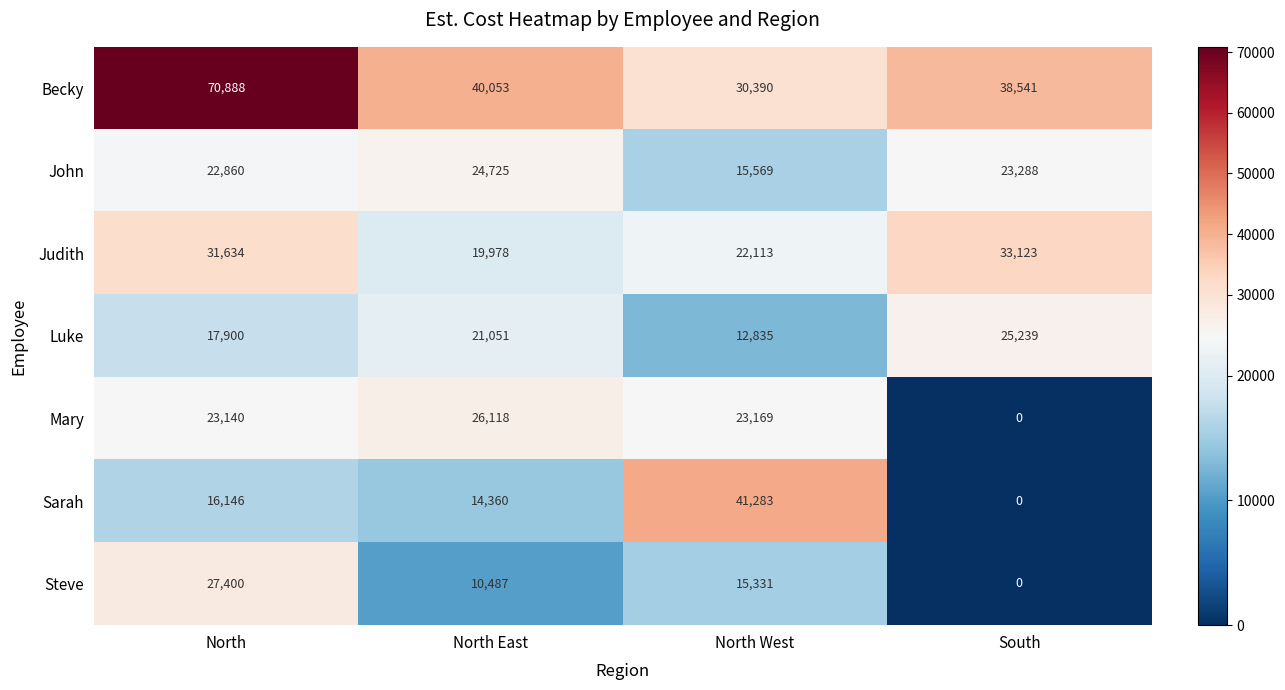

How many positive values does the Mary series have?

3